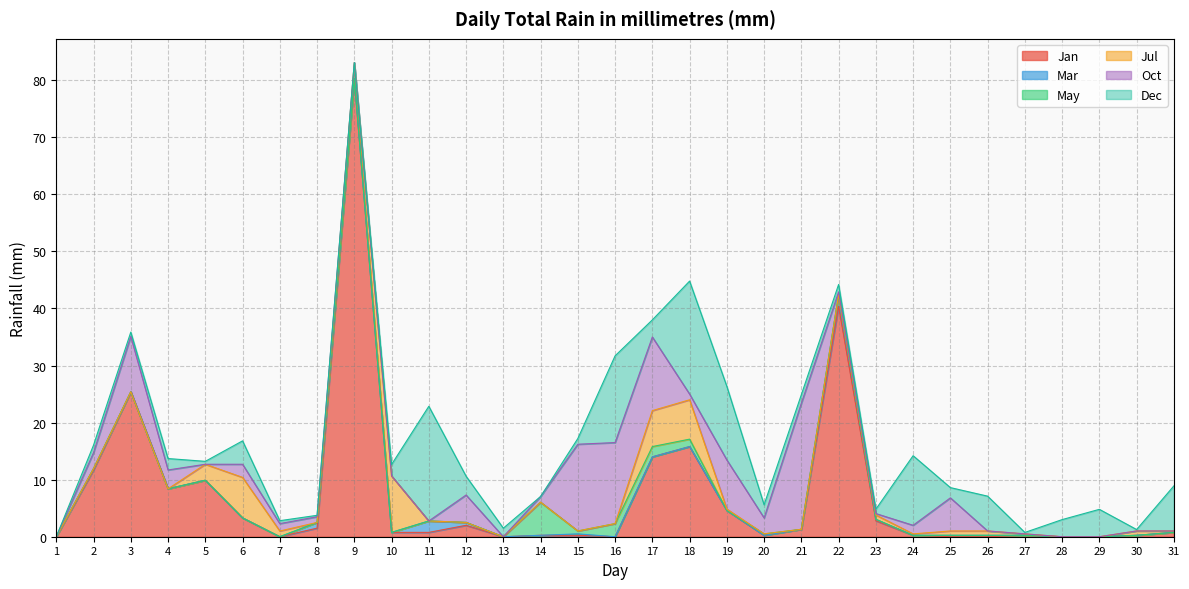

How many lines are shown in the chart?

6